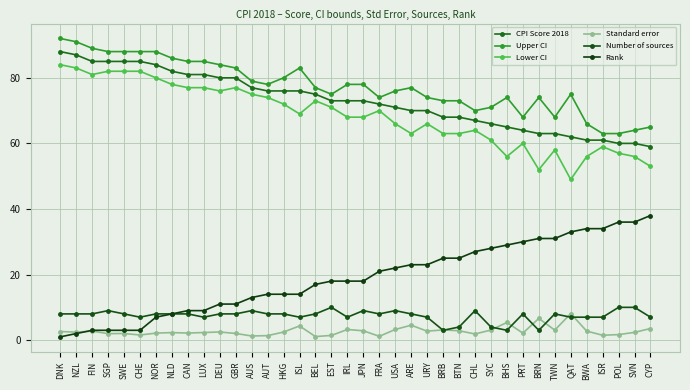

Which label corresponds to the largest value in the chart?

DNK